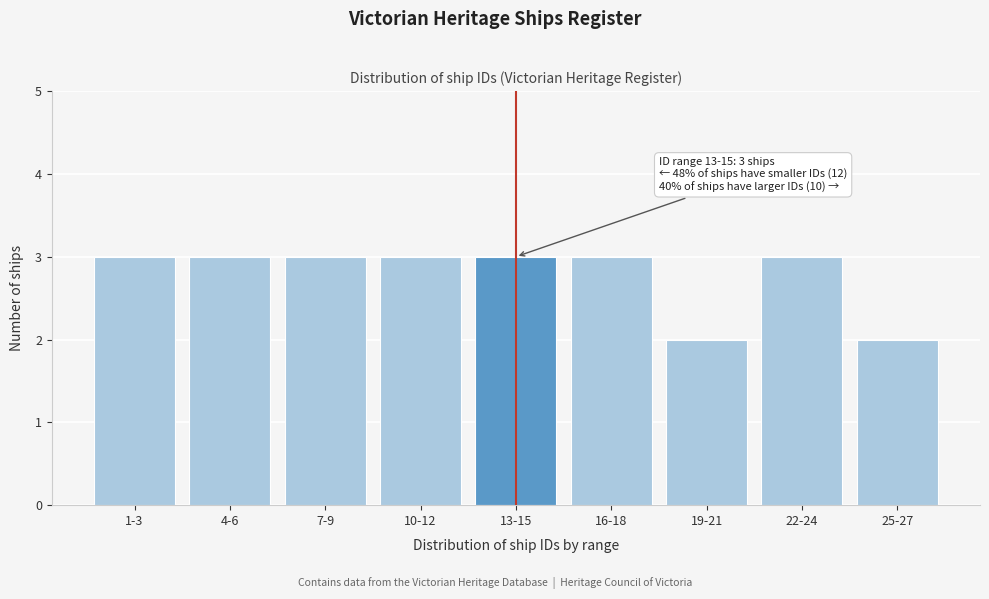

Reading left to right, what are all the values shown in this chart?

1-3=3	4-6=3	7-9=3	10-12=3	13-15=3	16-18=3	19-21=2	22-24=3	25-27=2